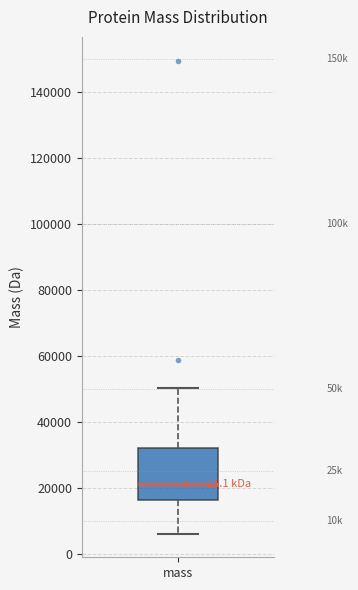

Transcribe this box plot: give where the median line is, the range the box spans, and where the two whiskers end, as read against the y-axis. The values are not printed on the chart, so give them approximately, as read against the axis.

median 22000, box 16000 to 32000, whiskers 6000 to 50000